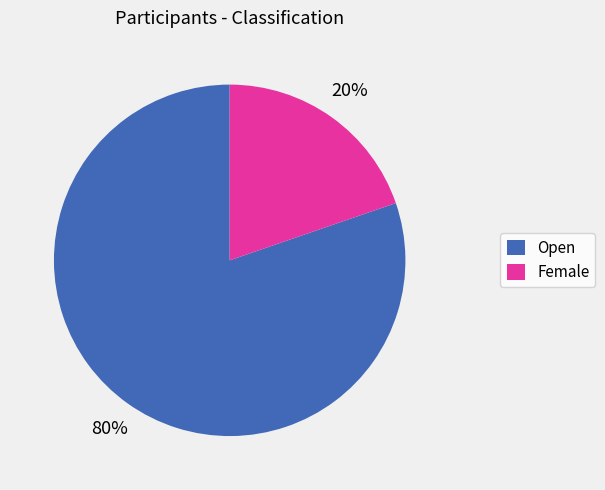

To the nearest percent, what percentage of the pie is Open?

80%